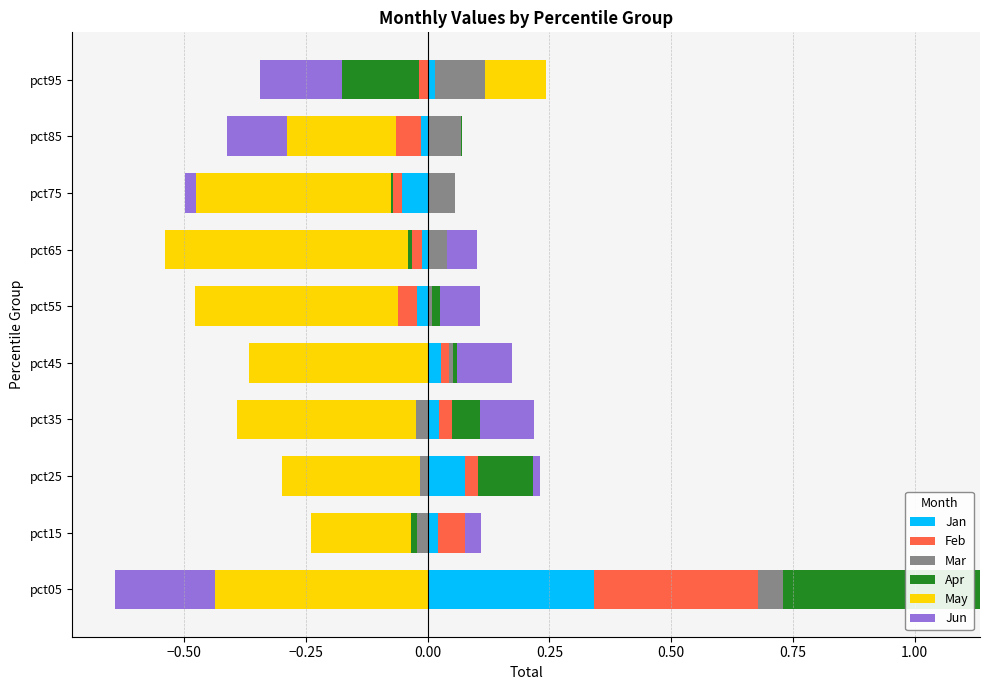

Which series changed the most between pct45 and pct95?

May